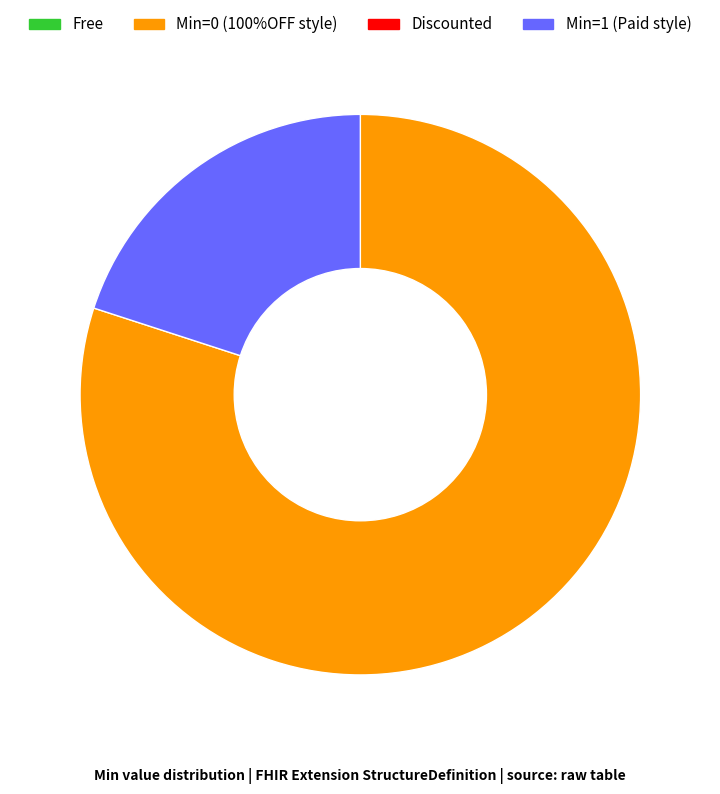

Is there any slice that represents more than half of the pie?

Yes